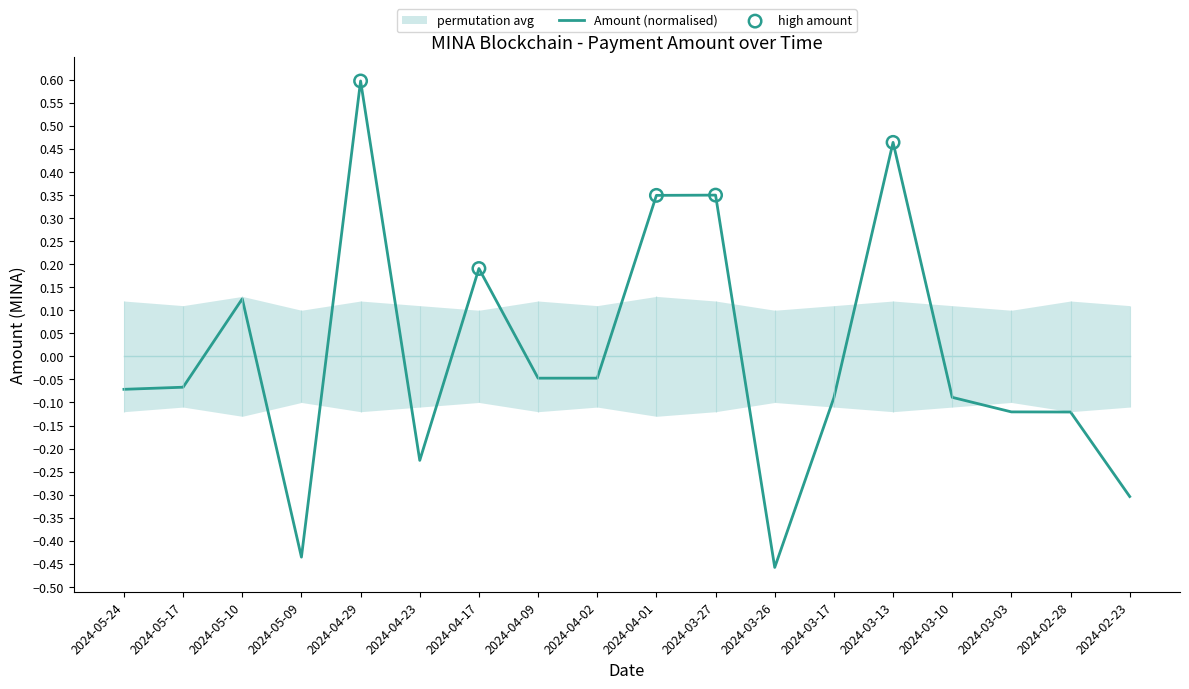

True or false: Amount (normalised) has a value of -0.0 at 2024-03-17.

False